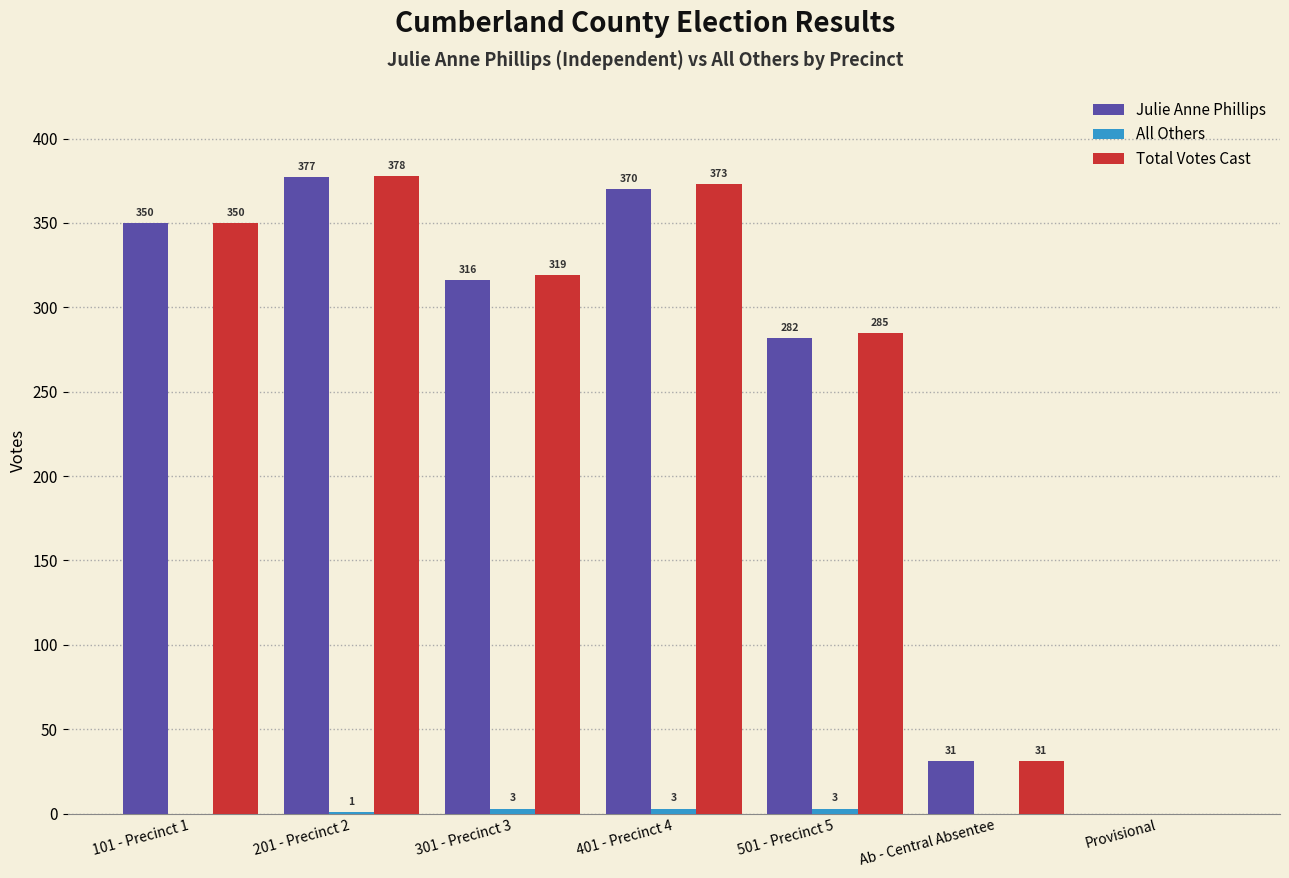

The value of Julie Anne Phillips at Ab - Central Absentee is 54. True or false?

False